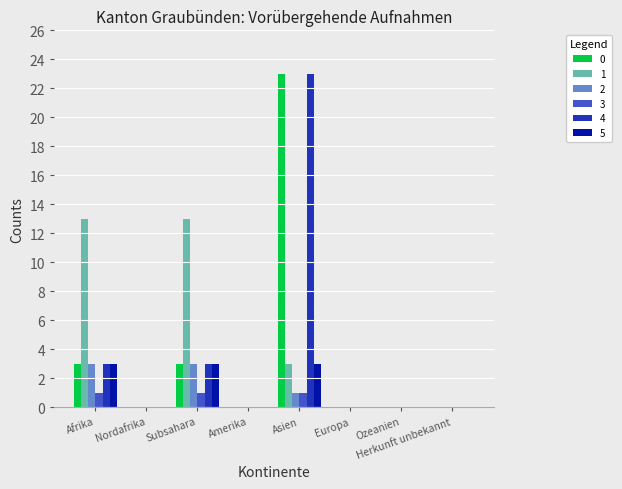

What is the greatest value displayed?

23